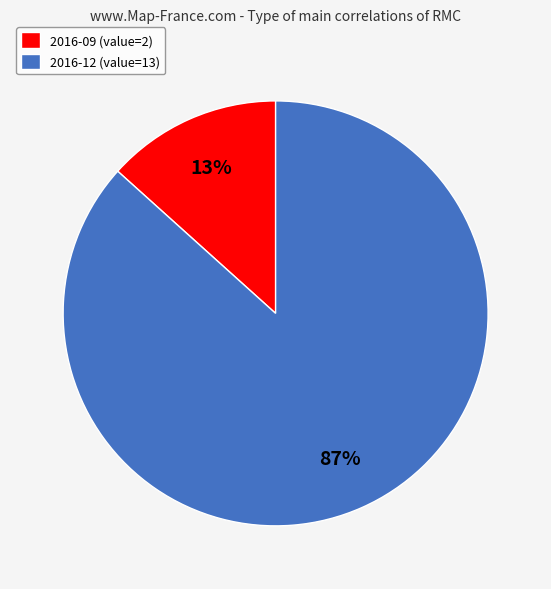

To the nearest percent, what percentage of the pie is 2016-12 (value=13)?

87%